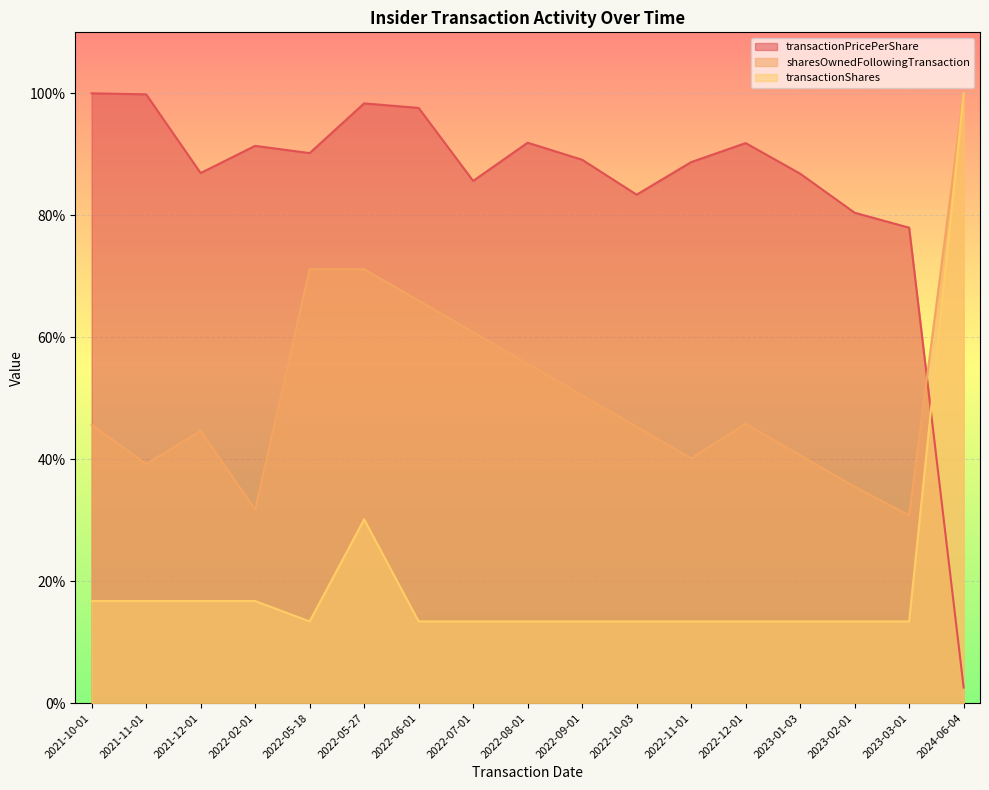

At which category is the sum across all series the highest?

2024-06-04